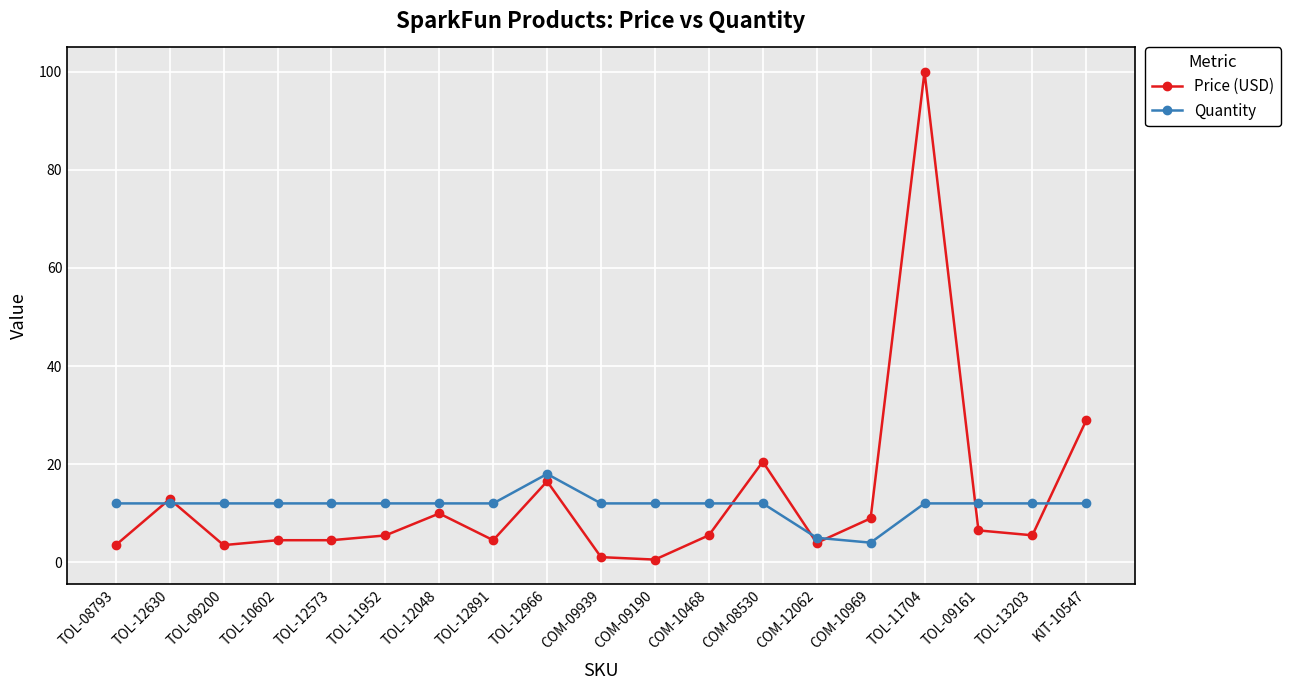

How many data points does each series have?

19